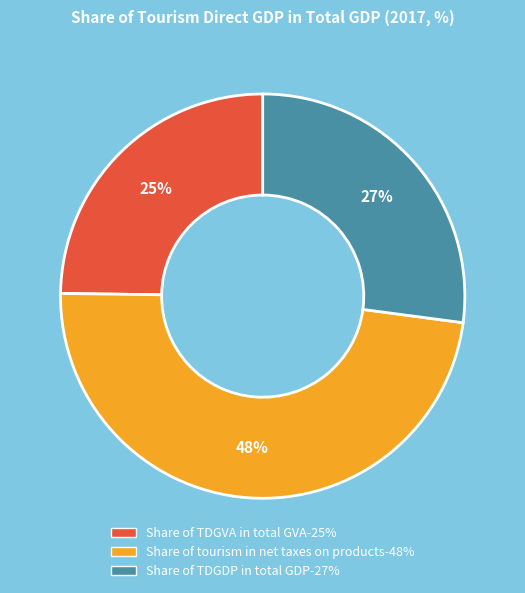

Approximately how many times larger is the value at Share of TDGDP in total GDP compared to Share of TDGVA in total GVA?

1.1